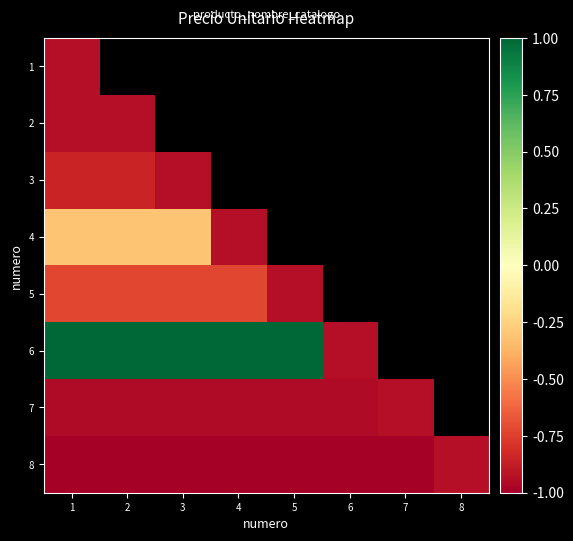

Which label corresponds to the smallest value in the chart?

1